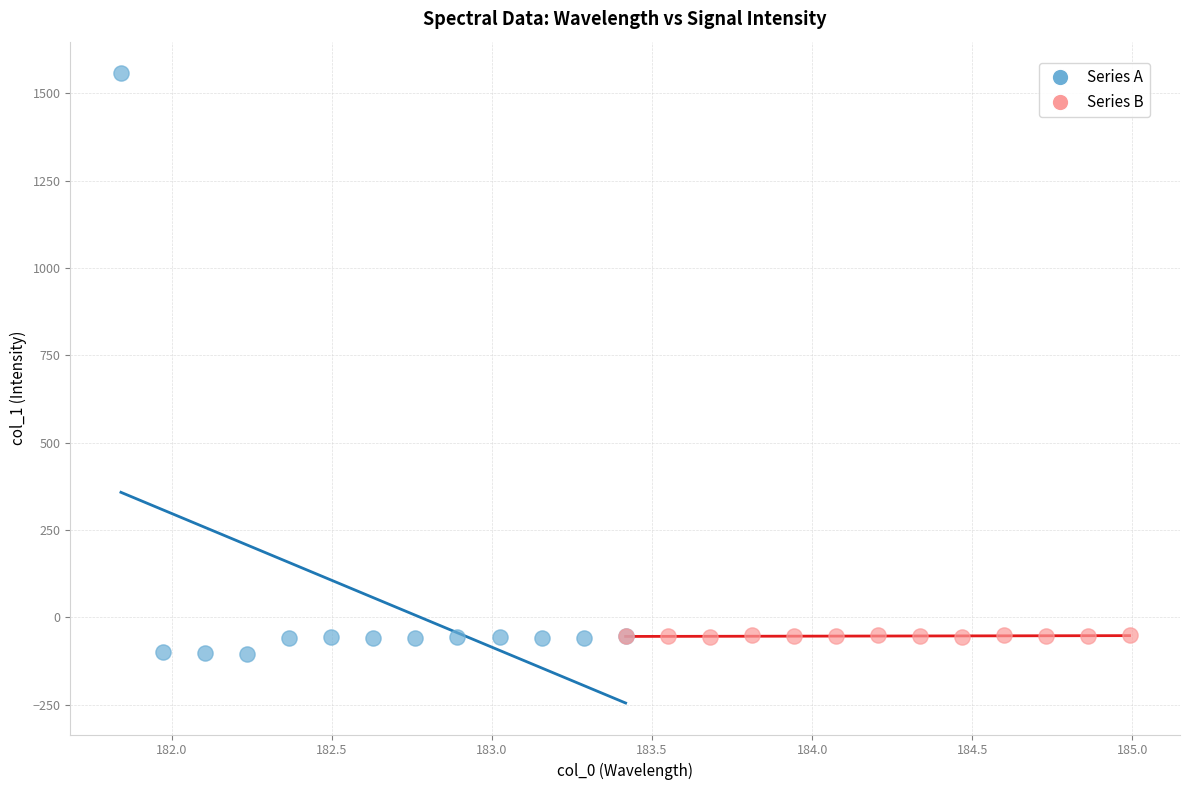

What are all the series names shown in the legend?

Series A, Series B